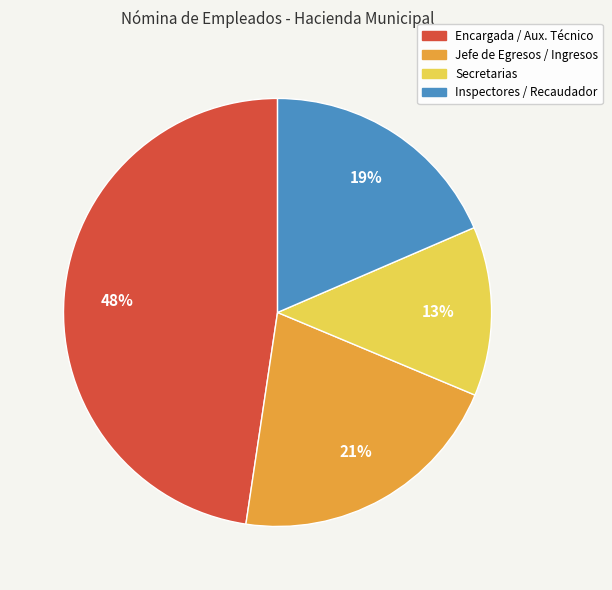

To the nearest percent, what is the average slice percentage?

25%